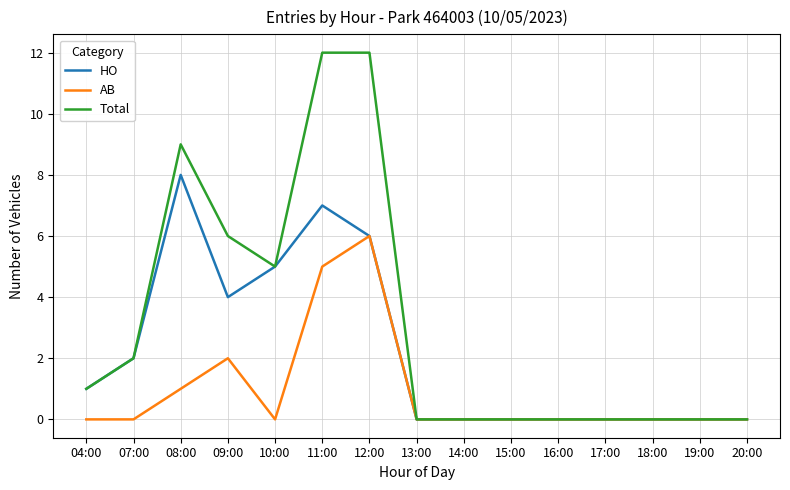

The HO series shows -3 at 19:00. True or false?

False